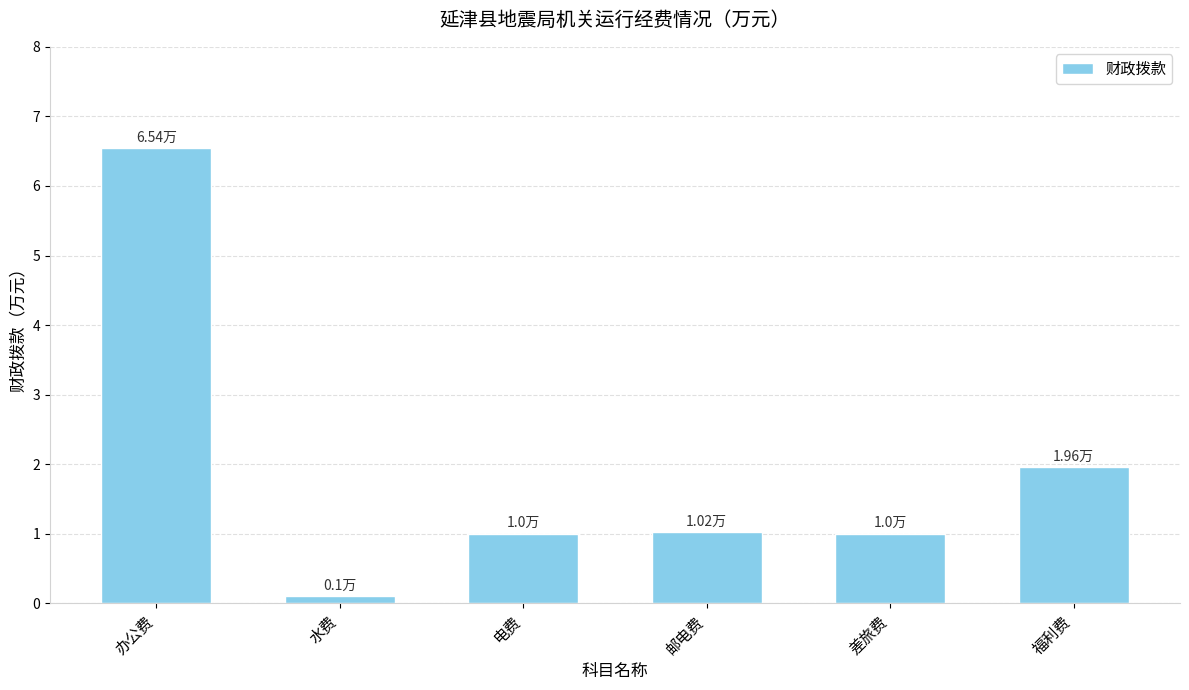

What is the change in value from 差旅费 to 福利费?

+1.0